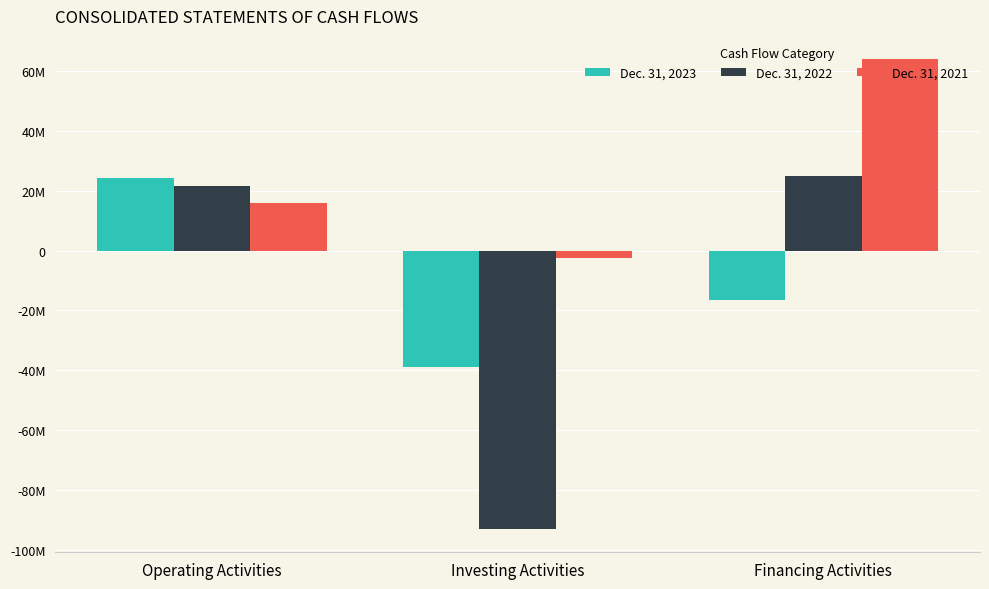

Reading left to right, list all the values displayed in this chart.

Dec. 31, 2023: Operating Activities=24181904	Investing Activities=-38943050	Financing Activities=-16569114
Dec. 31, 2022: Operating Activities=21539727	Investing Activities=-93073258	Financing Activities=25010746
Dec. 31, 2021: Operating Activities=15783158	Investing Activities=-2332446	Financing Activities=63985824